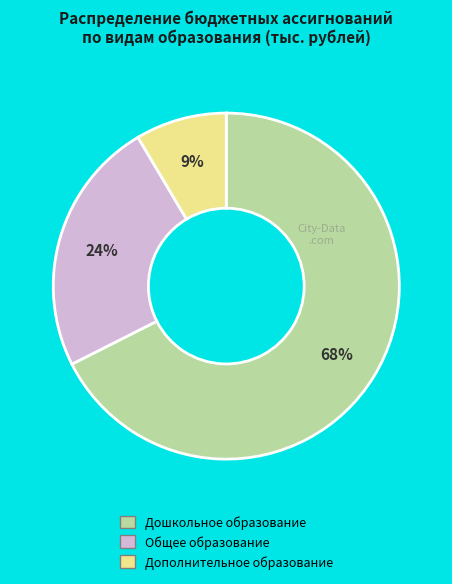

Is it true that Дошкольное образование is 80% of the pie?

False